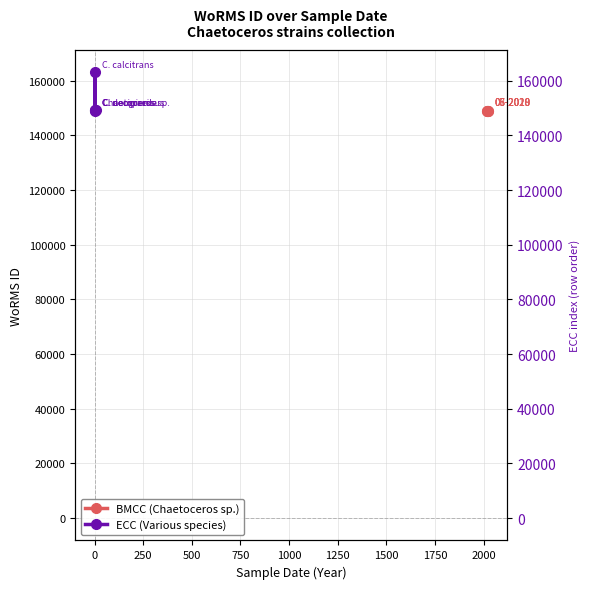

What is the average value?

151896